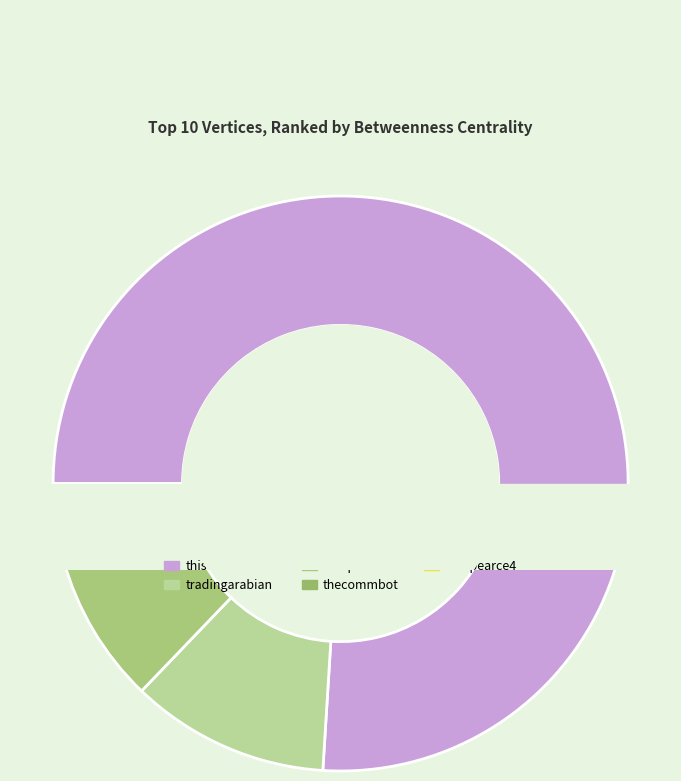

Between tradingarabian and techpearce6, which is larger?

tradingarabian